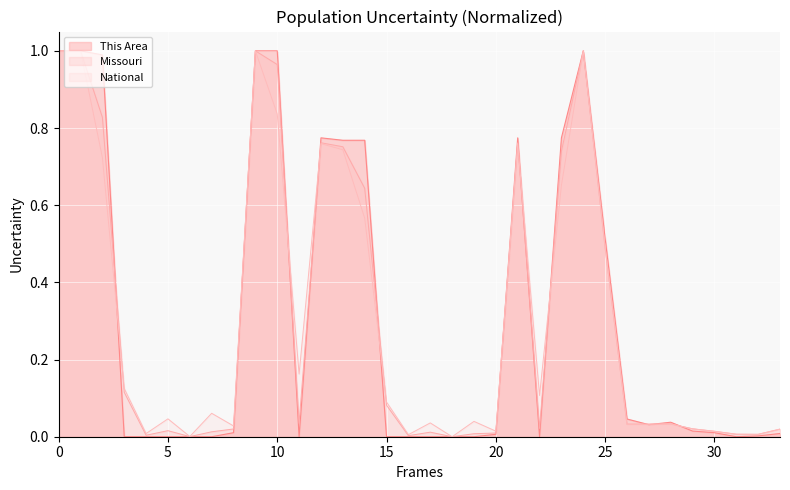

Is it true that Missouri equals 0.0 at 15?

False